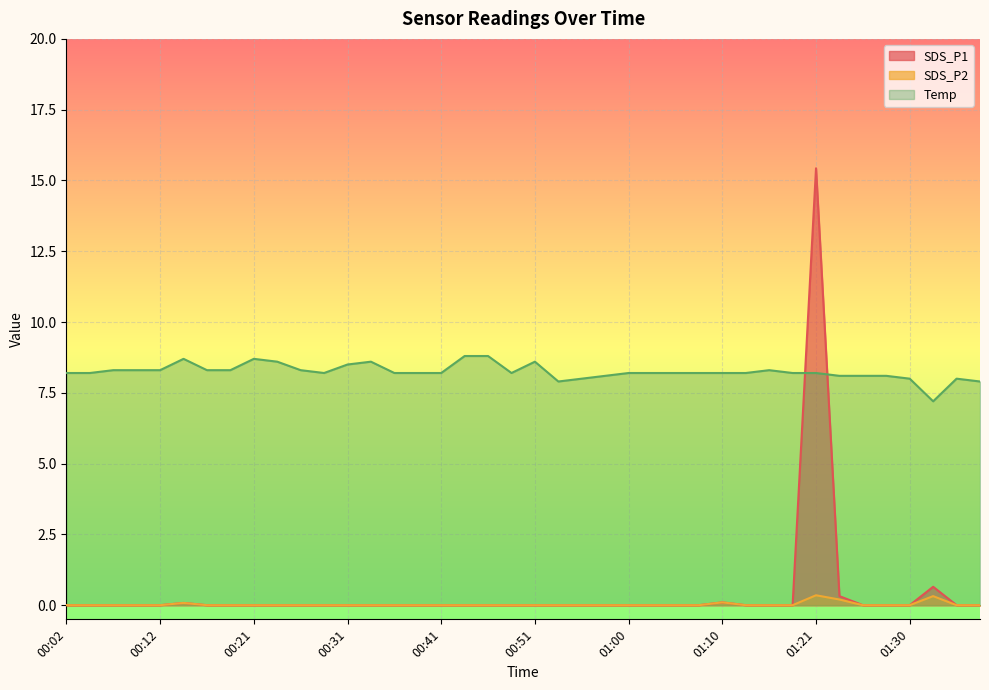

How many lines are shown in the chart?

3